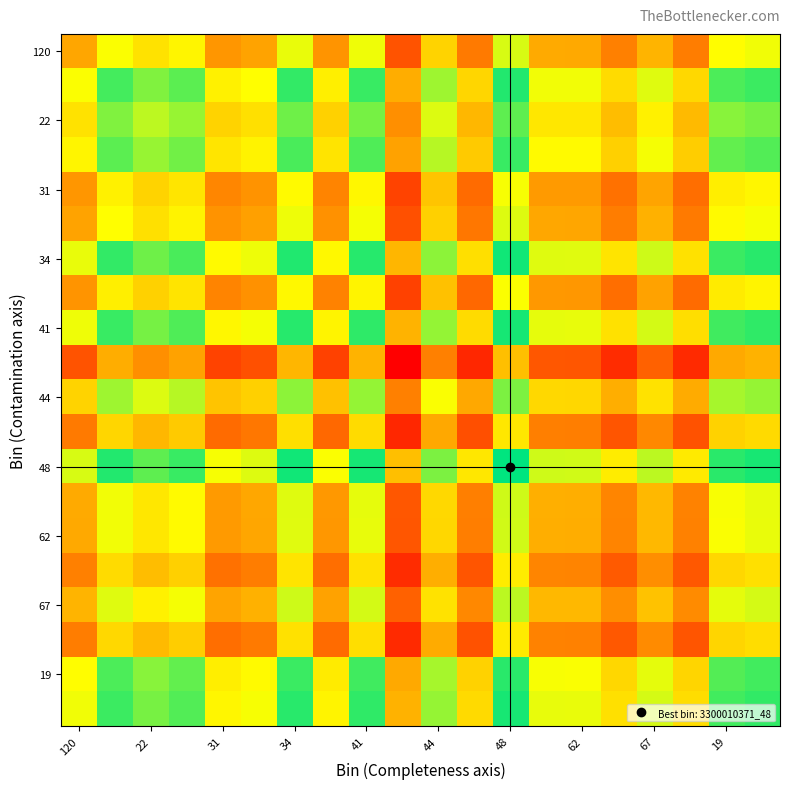

At which category is the sum across all series the highest?

48